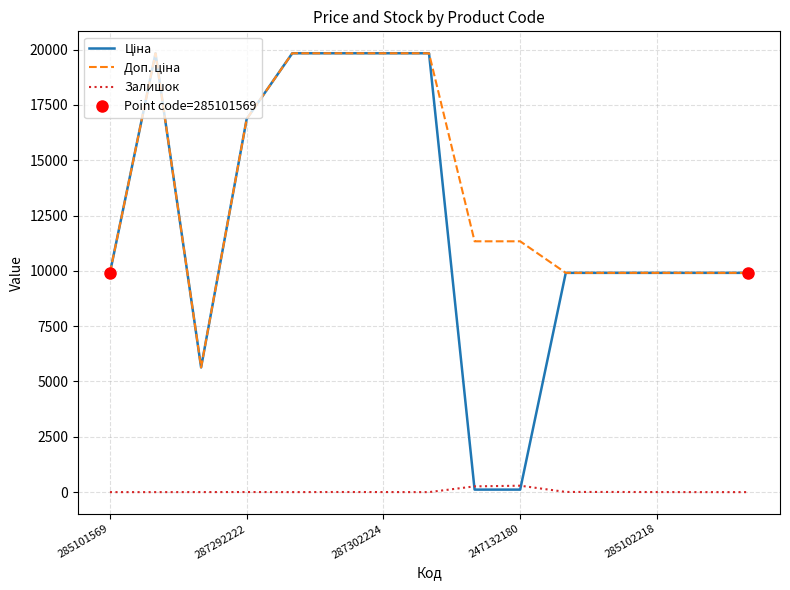

True or false: Залишок has more than 1 interior local peaks.

True